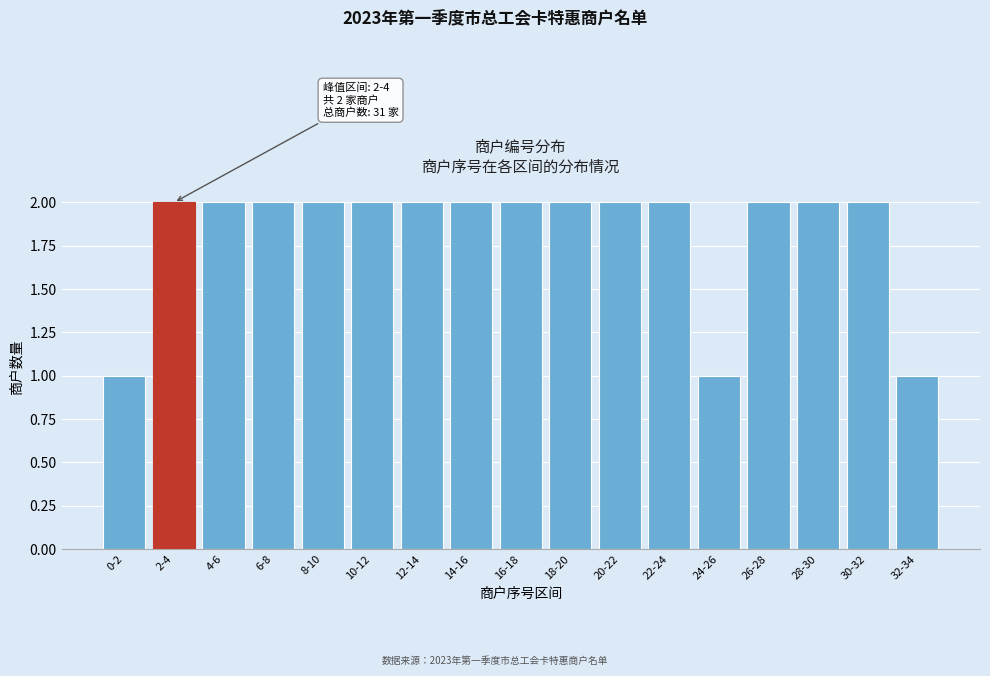

Reading left to right, list all the values displayed in this chart.

1	2	2	2	2	2	2	2	2	2	2	2	1	2	2	2	1